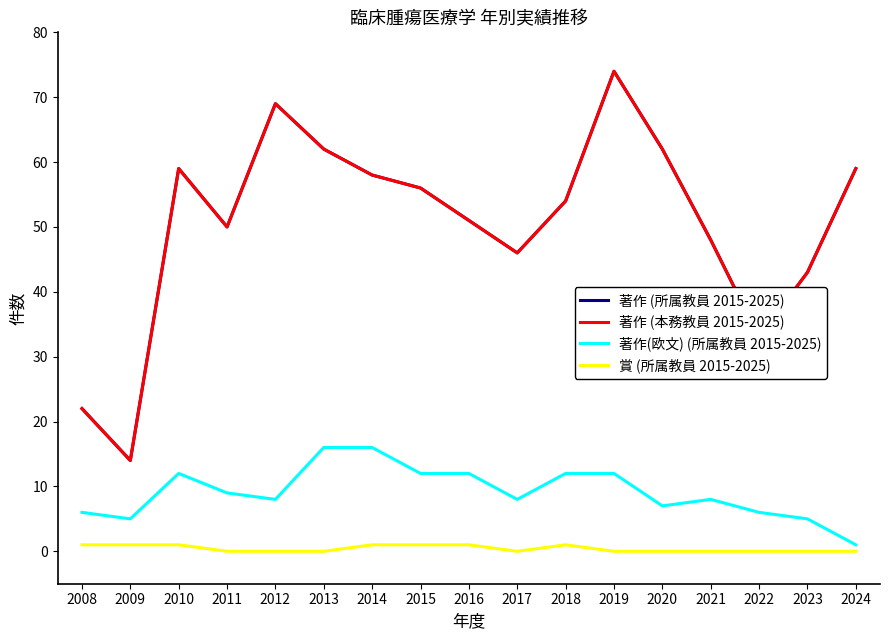

What is the difference between the second highest and second lowest values in the 著作(欧文) (所属教員 2015-2025) series?

11